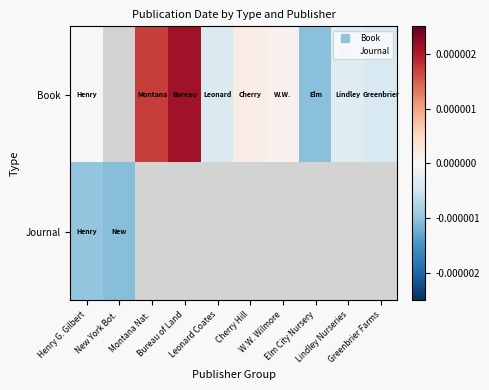

At which label is Book closest to 0?

Henry G. Gilbert